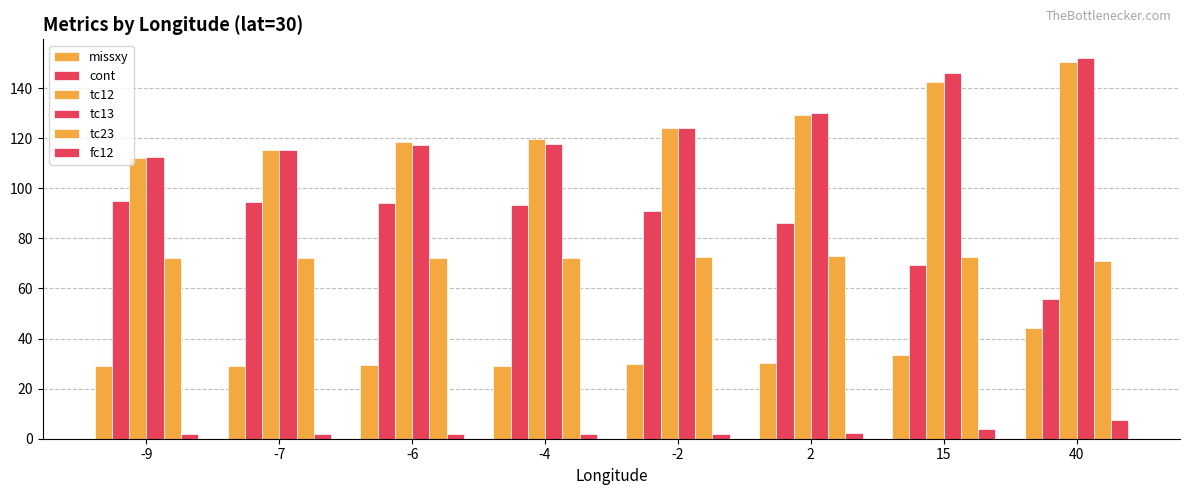

Which series has the widest spread of values?

tc13